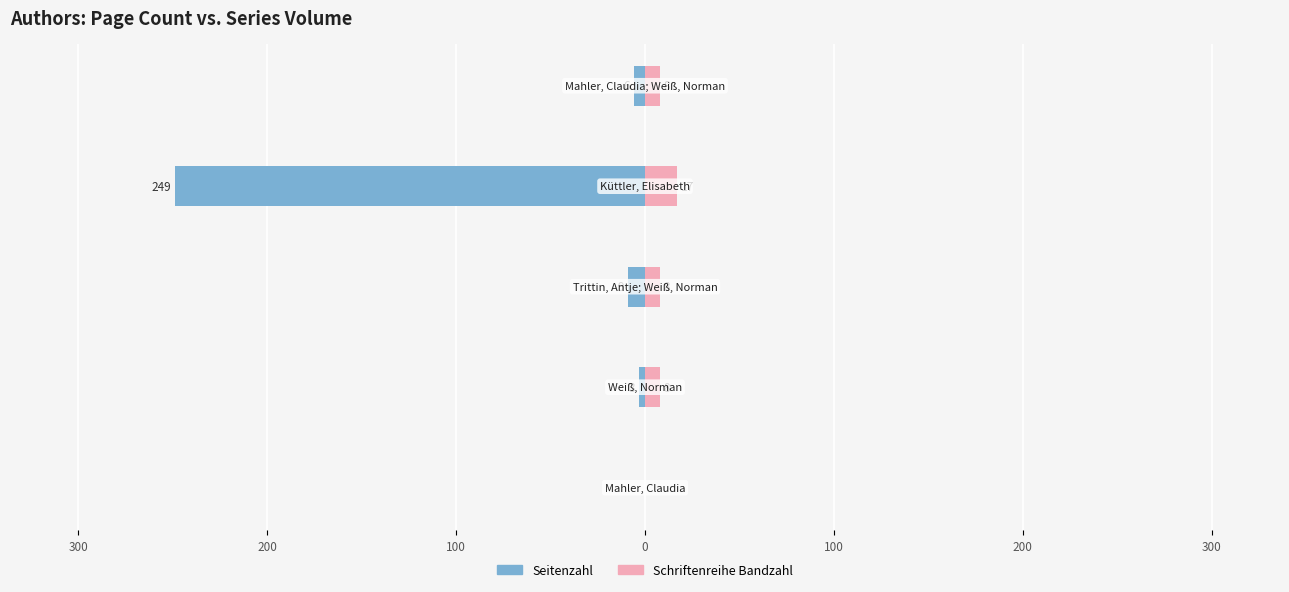

Is it true that Seitenzahl equals -1 at 300?

False